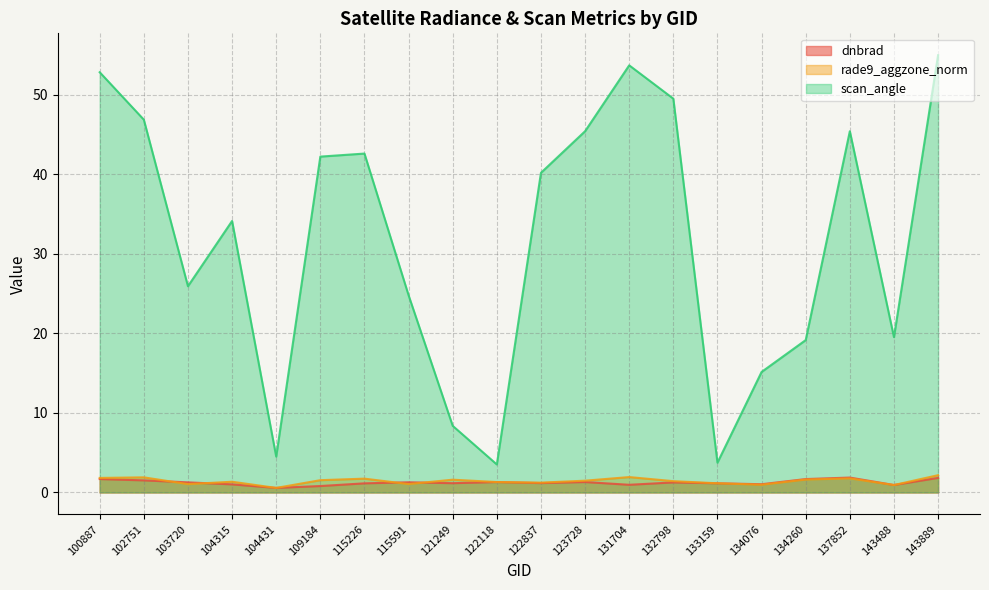

Reading left to right, extract all data points from this chart.

dnbrad: 1.7	1.5	1.3	1.0	0.6	0.8	1.1	1.3	1.2	1.3	1.2	1.3	1.0	1.3	1.2	1.0	1.7	1.9	0.9	1.8
rade9_aggzone_norm: 1.8	1.9	1.0	1.3	0.6	1.5	1.7	1.1	1.6	1.3	1.2	1.5	1.9	1.4	1.2	1.0	1.6	1.8	0.9	2.2
scan_angle: 52.8	46.9	25.9	34.1	4.5	42.2	42.6	24.8	8.4	3.5	40.2	45.4	53.7	49.5	3.7	15.1	19.1	45.4	19.5	55.0